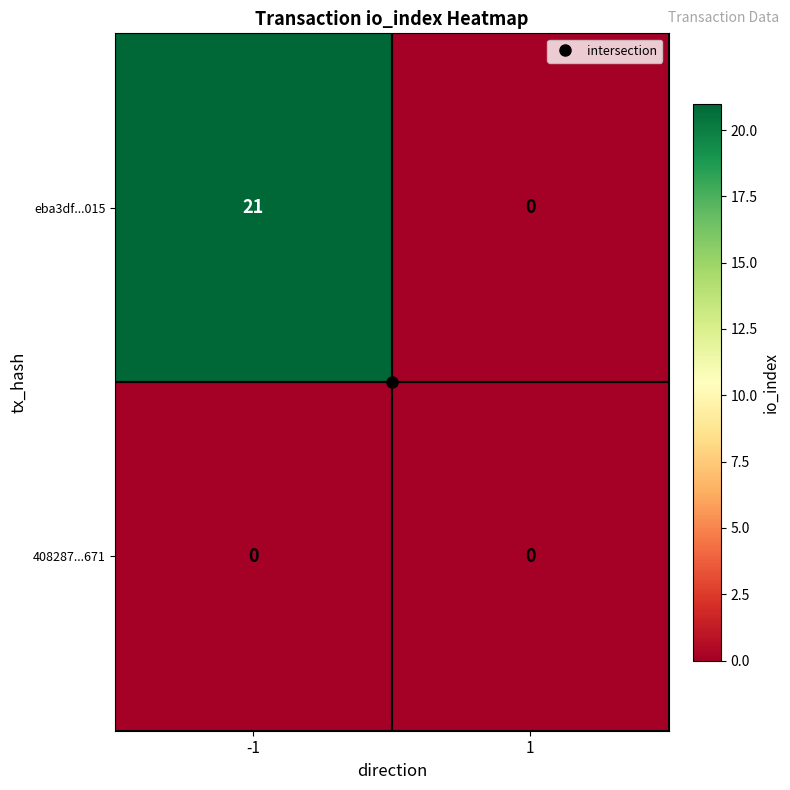

List the series in order of their peak value, highest first.

eba3df...015, 408287...671